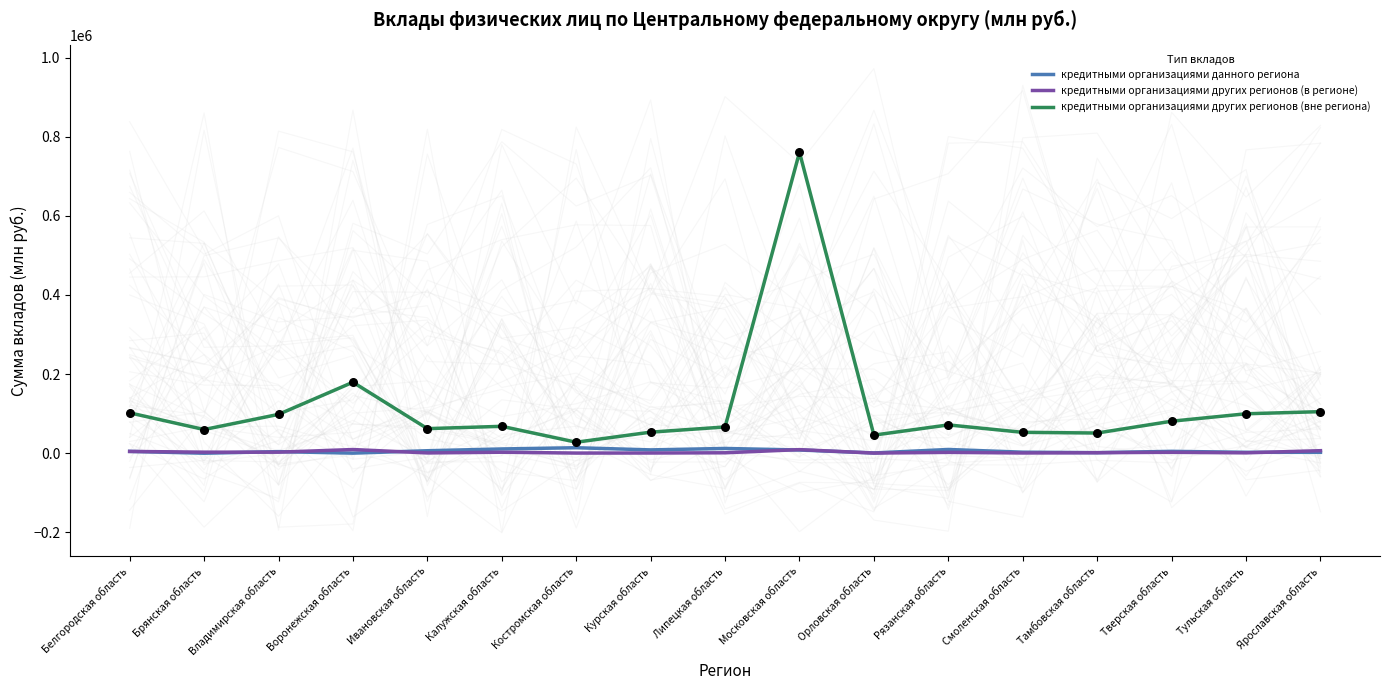

Which series has the widest spread of Y values?

кредитными организациями других регионов (вне региона)